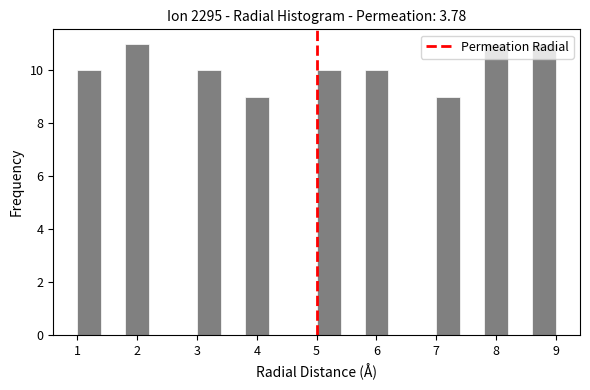

Reading left to right, list every bar in this chart as the range it spans on the x-axis followed by its height. The values are not printed on the chart, so give them approximately, as read against the axis.

1.0 to 1.4: 10
1.4 to 1.8: 0
1.8 to 2.2: 11
2.2 to 2.6: 0
2.6 to 3.0: 0
3.0 to 3.4: 10
3.4 to 3.8: 0
3.8 to 4.2: 9
4.2 to 4.6: 0
4.6 to 5.0: 0
5.0 to 5.4: 10
5.4 to 5.8: 0
5.8 to 6.2: 10
6.2 to 6.6: 0
6.6 to 7.0: 0
7.0 to 7.4: 9
7.4 to 7.8: 0
7.8 to 8.2: 11
8.2 to 8.6: 0
8.6 to 9.0: 11